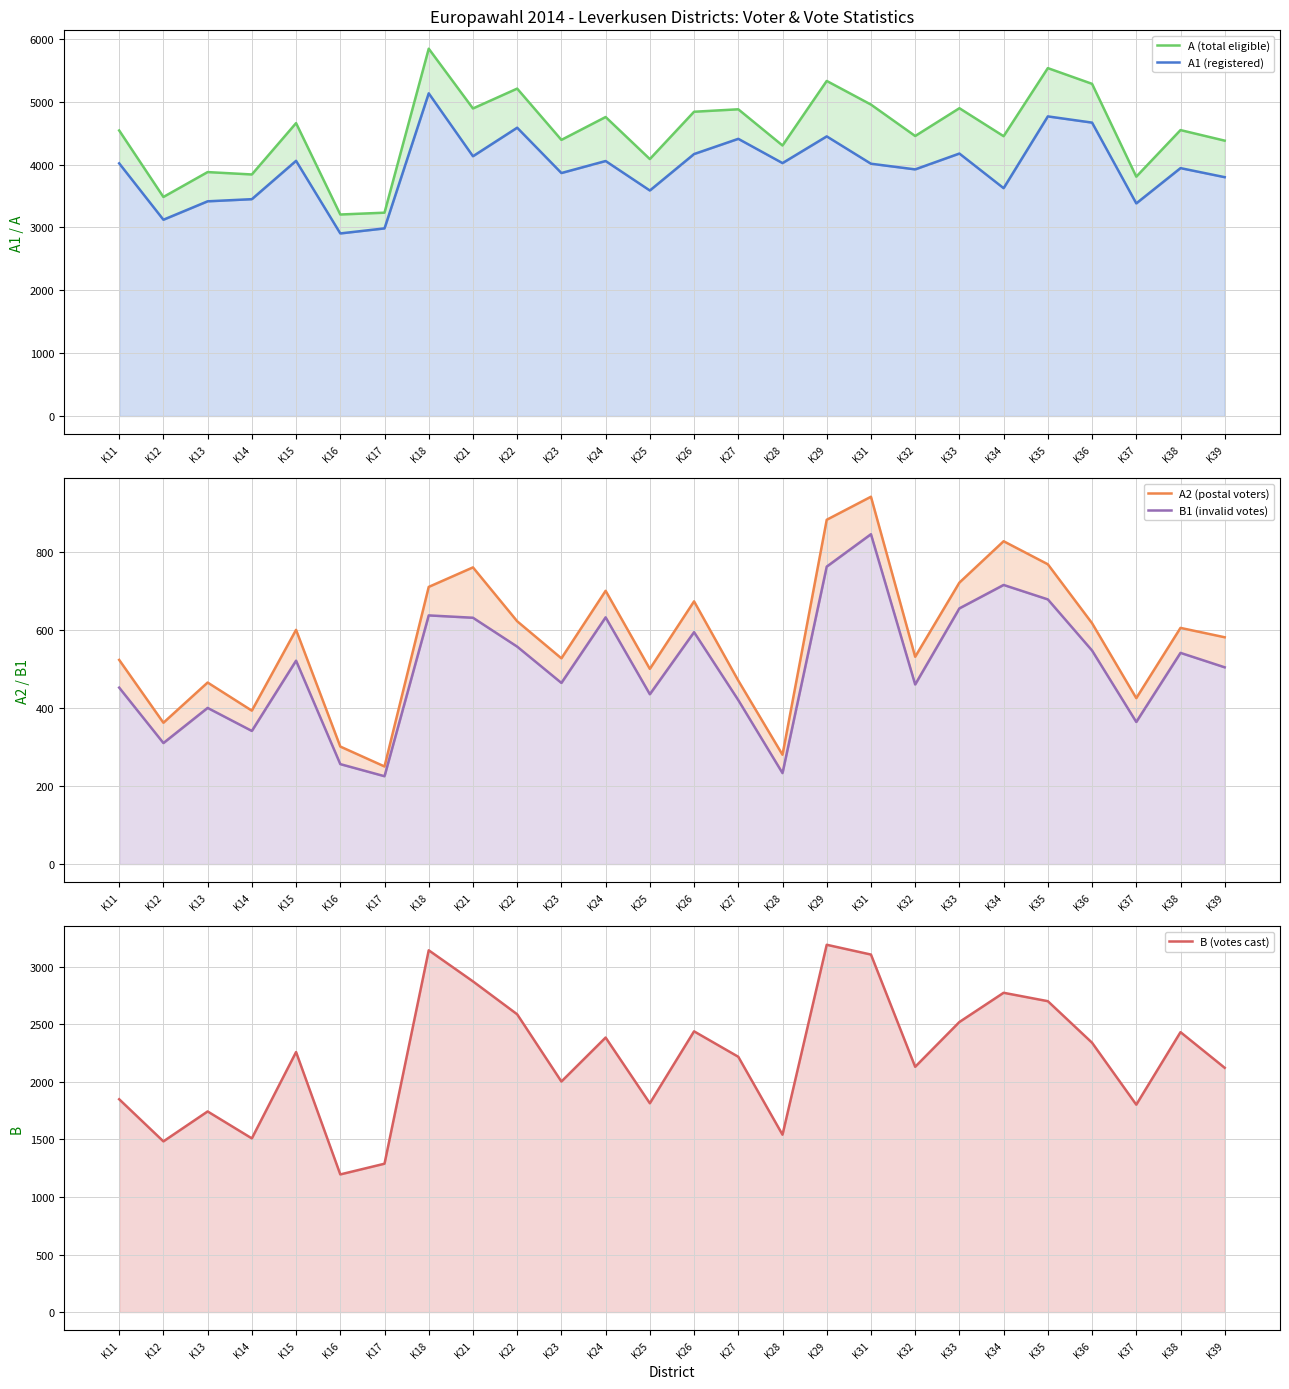

True or false: B1 (invalid votes) and A1 (registered) intersect in this chart.

False